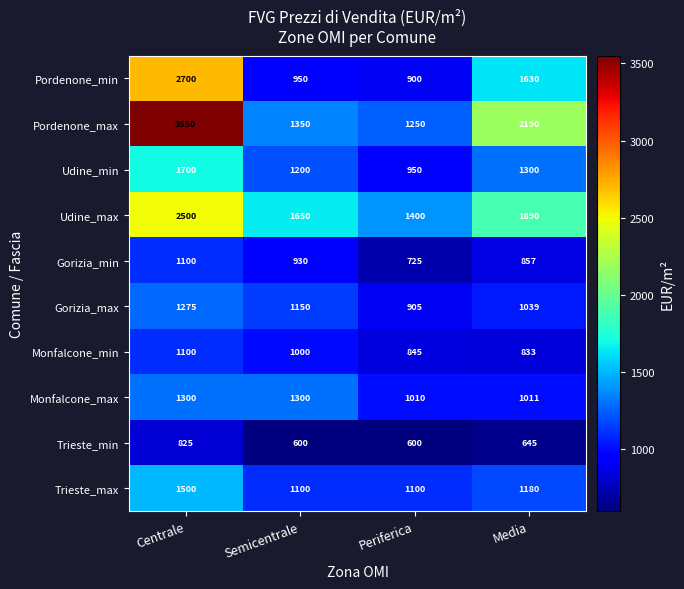

What is the spread (max minus min) of values at Periferica?

800